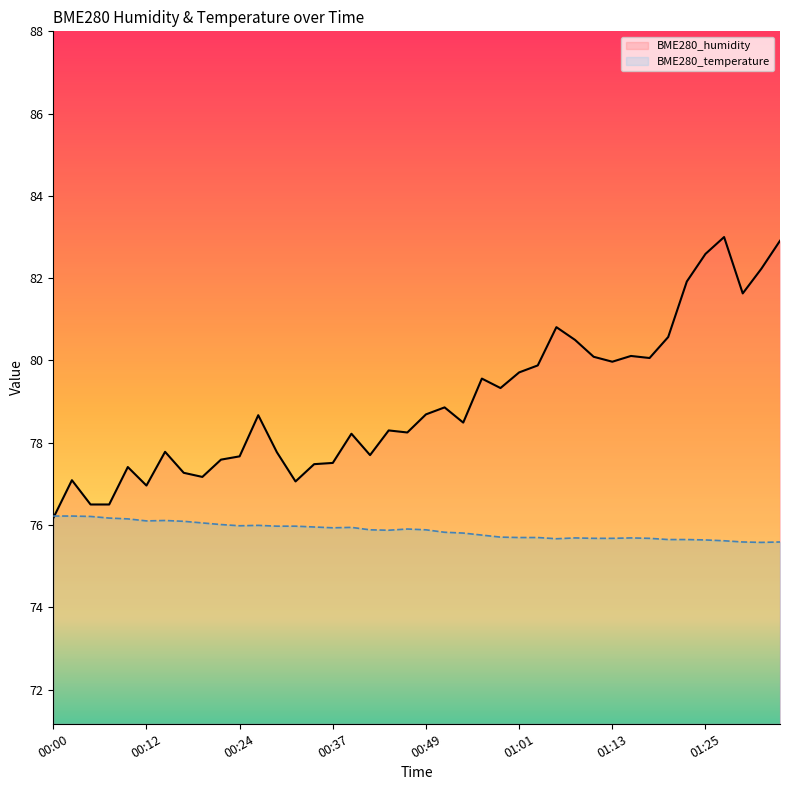

True or false: BME280_temperature has more than 1 points higher than both neighbors.

True